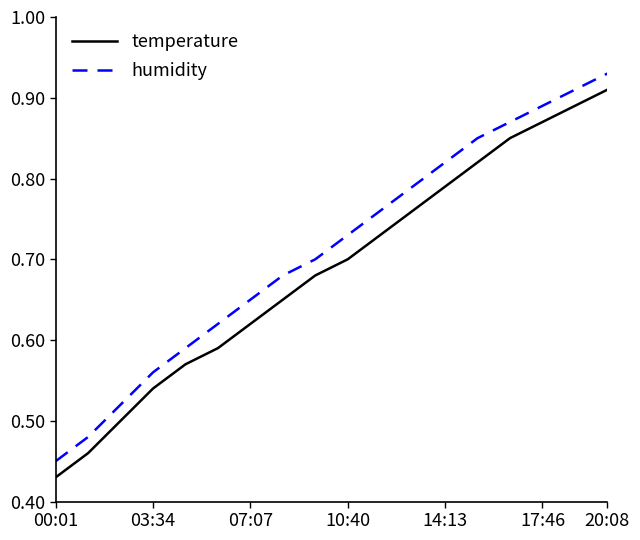

True or false: humidity and temperature intersect in this chart.

False